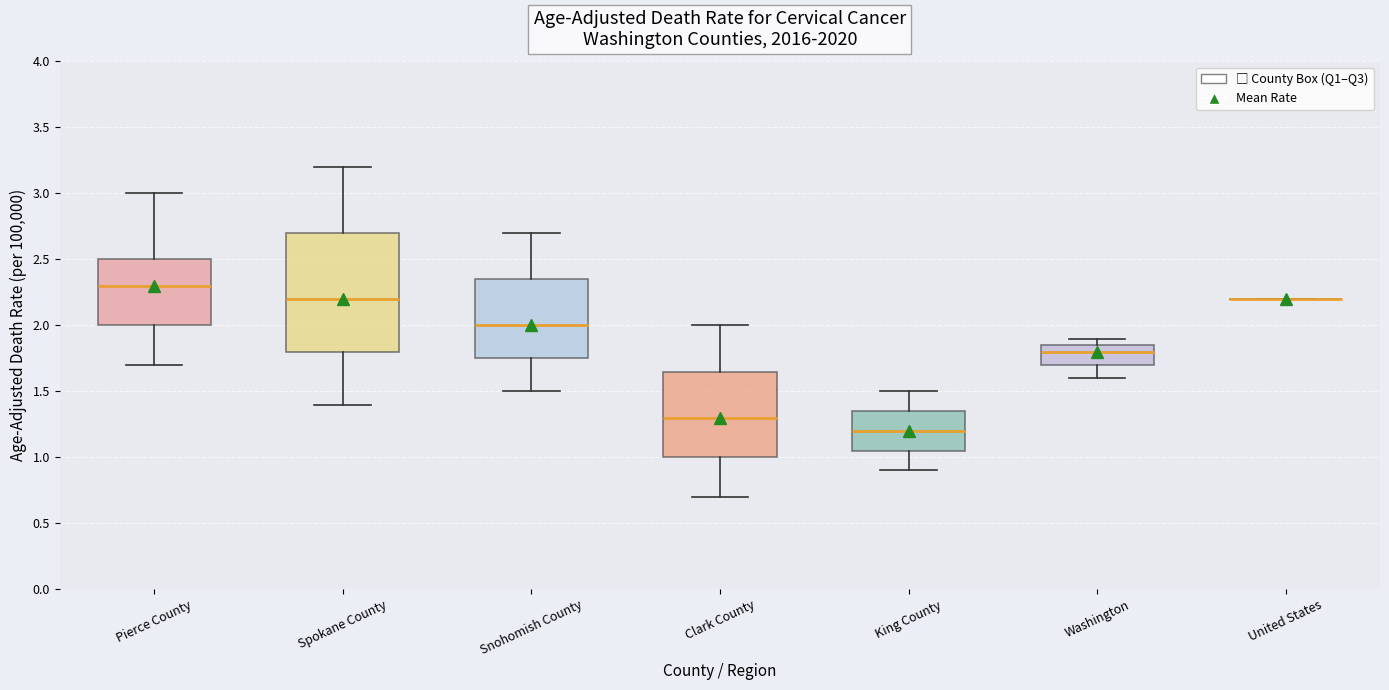

Which box is the tallest, from its lower edge to its upper edge?

Spokane County